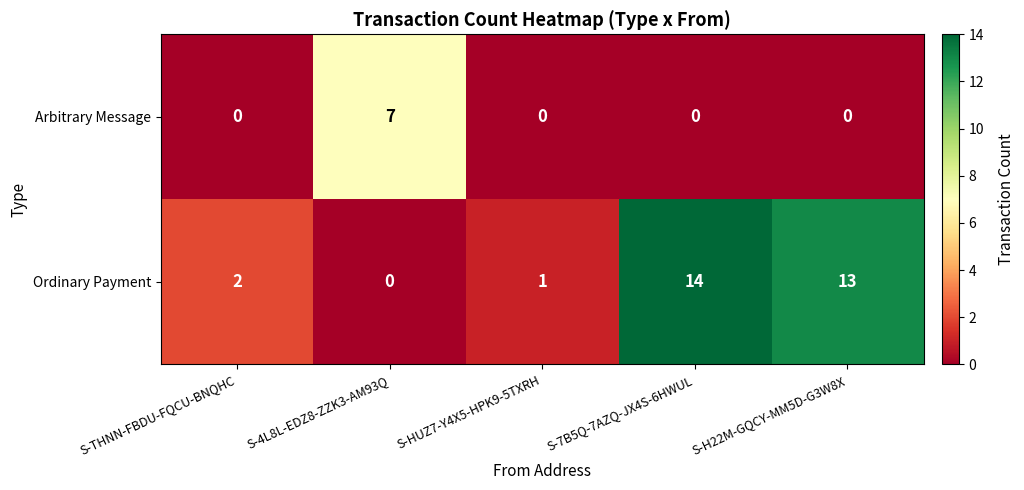

Rank the series by their maximum value, from lowest to highest.

Arbitrary Message, Ordinary Payment